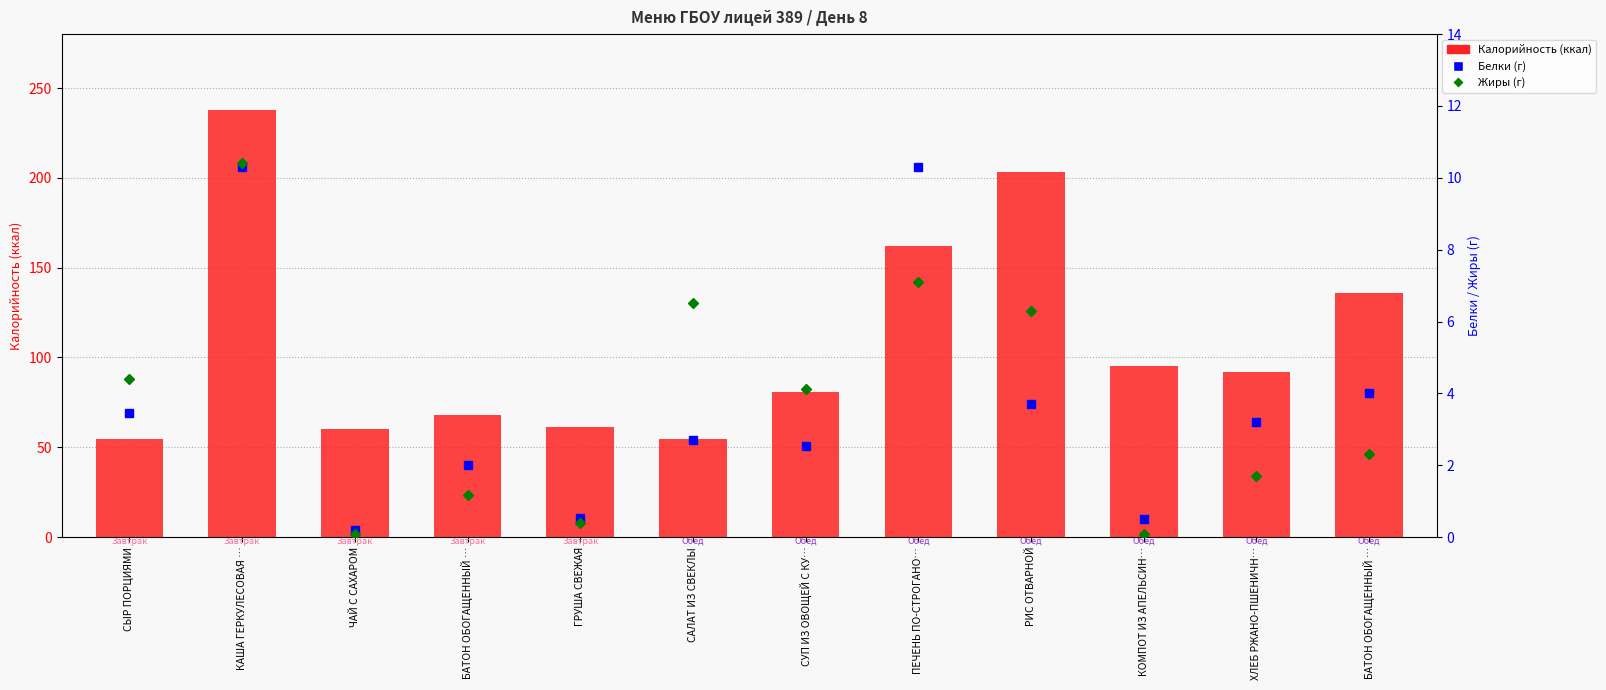

What are all the series names shown in the legend?

Калорийность (ккал), Белки (г), Жиры (г)